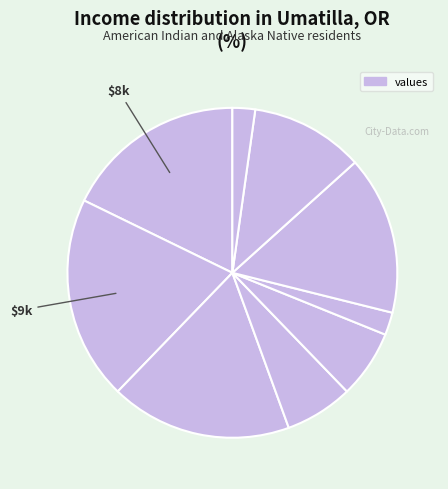

Is there a majority slice in this chart?

No